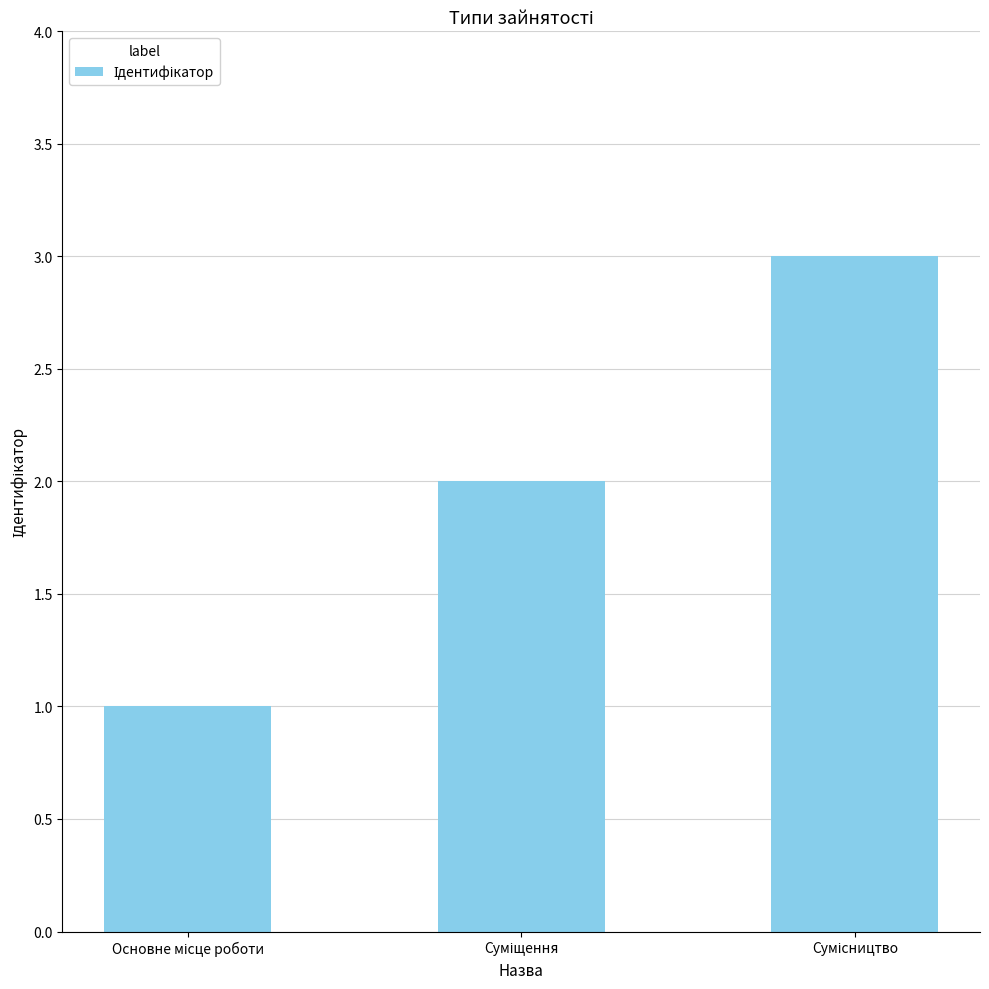

What is the maximum value shown in the chart?

3